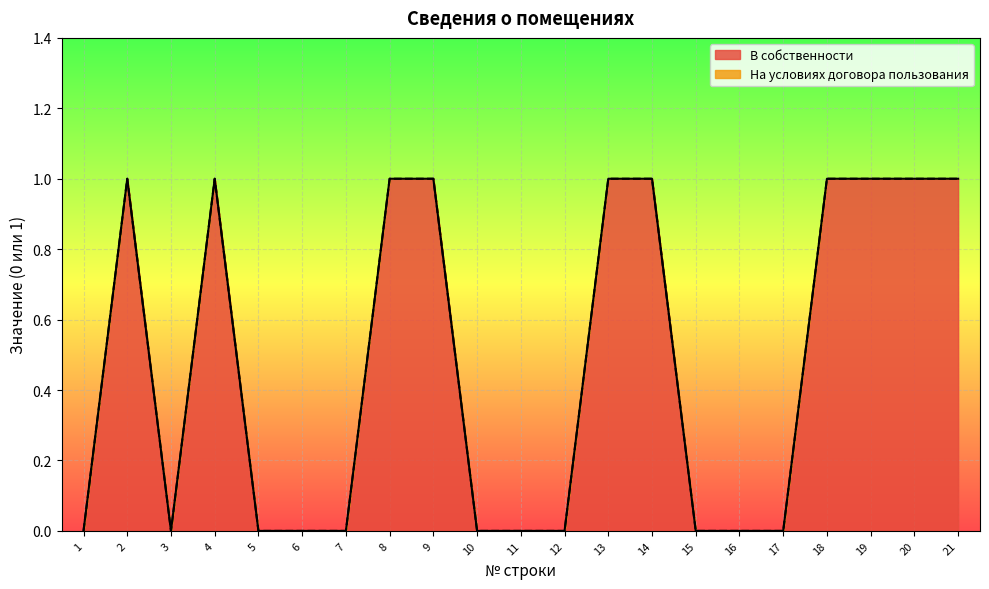

Reading left to right, extract all data points from this chart.

0	1	0	1	0	0	0	1	1	0	0	0	1	1	0	0	0	1	1	1	1